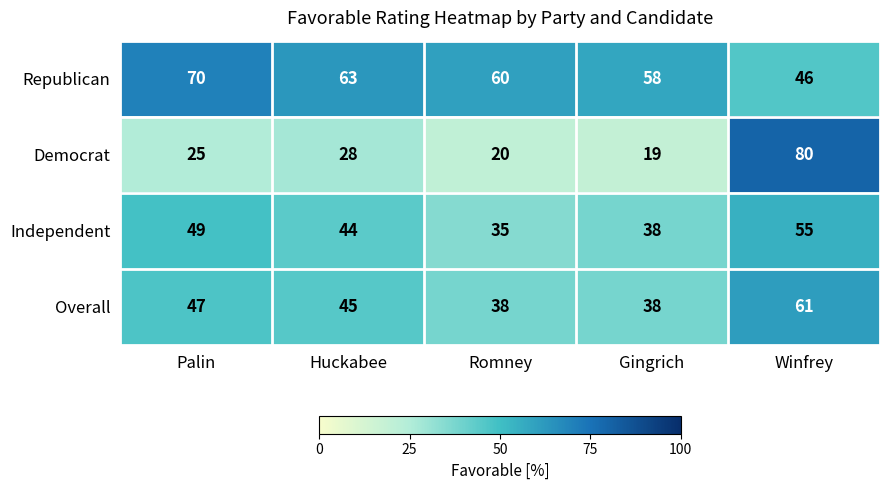

What is the sum of all Overall values?

229